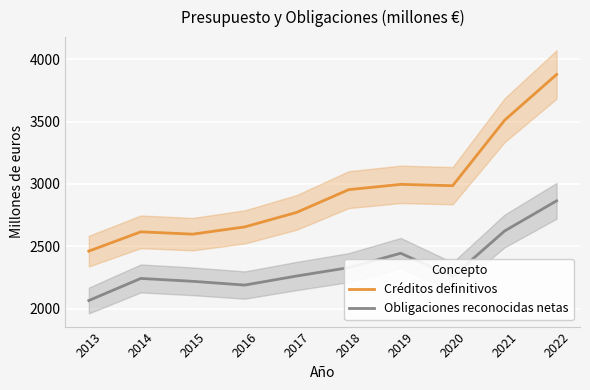

Which label corresponds to the smallest value in the chart?

2013